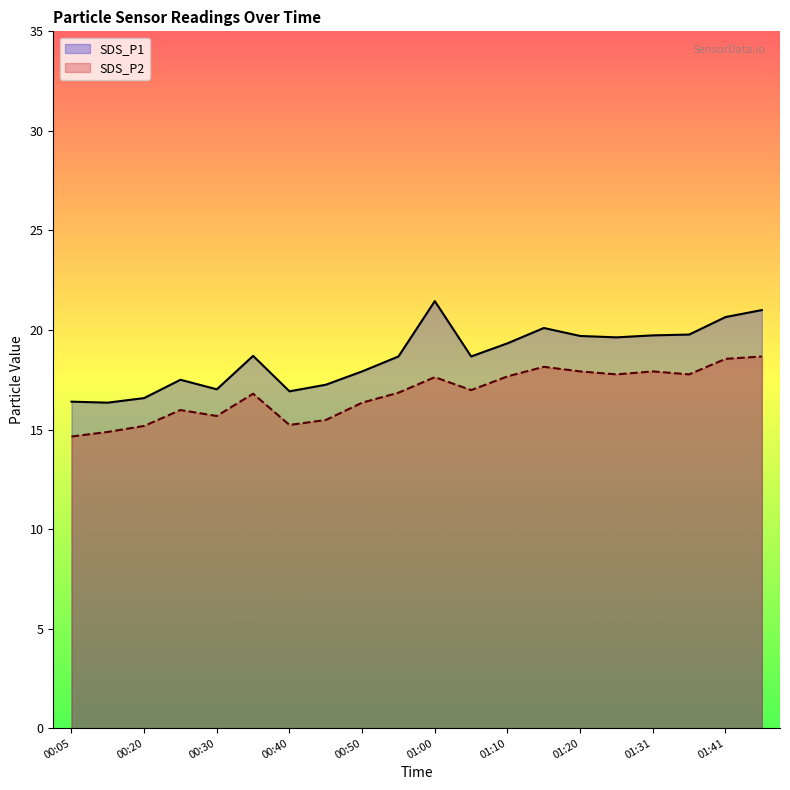

What is the value of the SDS_P1 point at the 11th from the left?

21.4